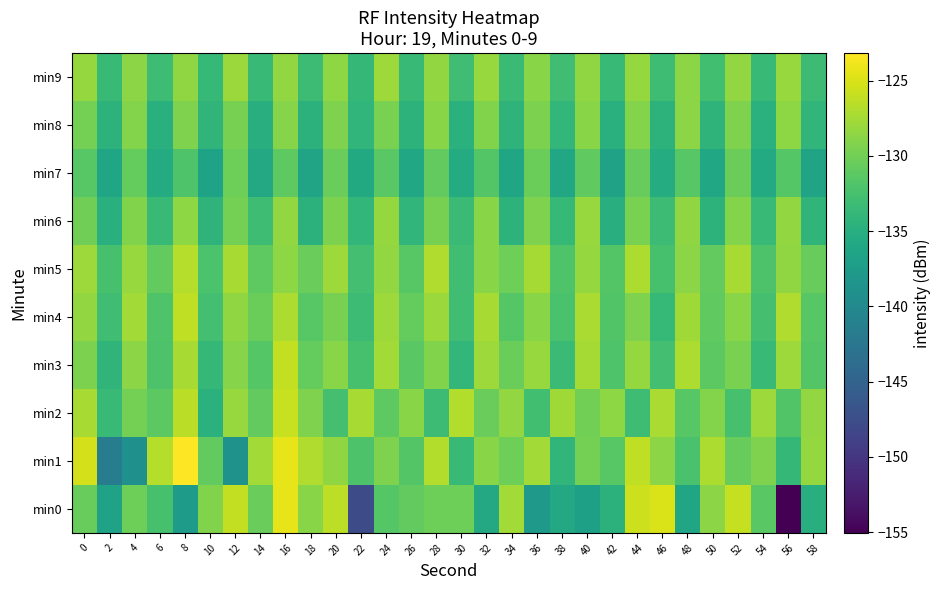

Rank the series by their maximum value, from lowest to highest.

min7, min8, min6, min9, min5, min4, min3, min2, min0, min1